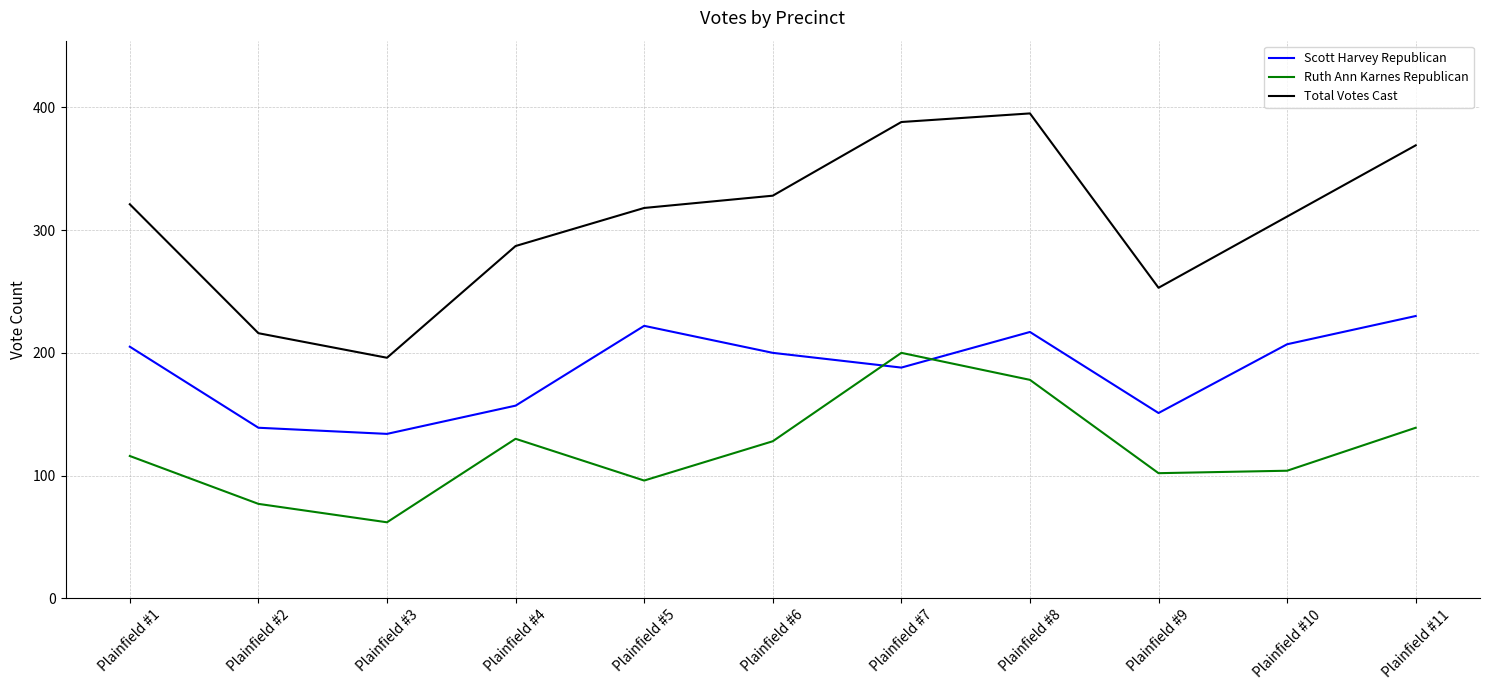

Is it true that Scott Harvey Republican equals 134 at Plainfield #3?

True